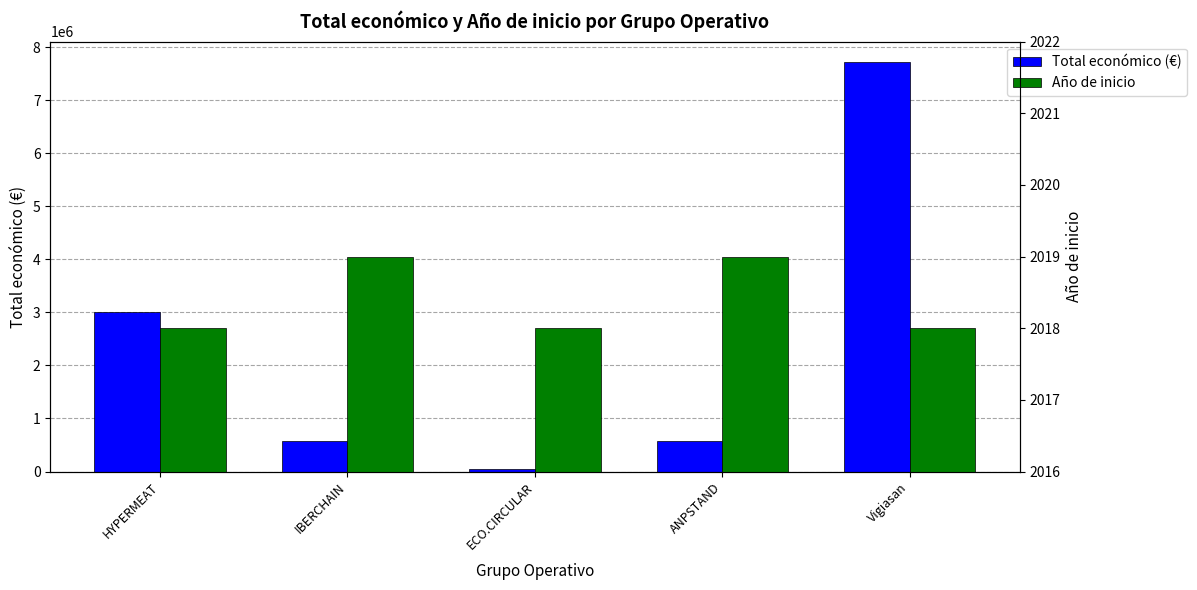

Which has a higher value, ANPSTAND or Vigiasan?

Vigiasan